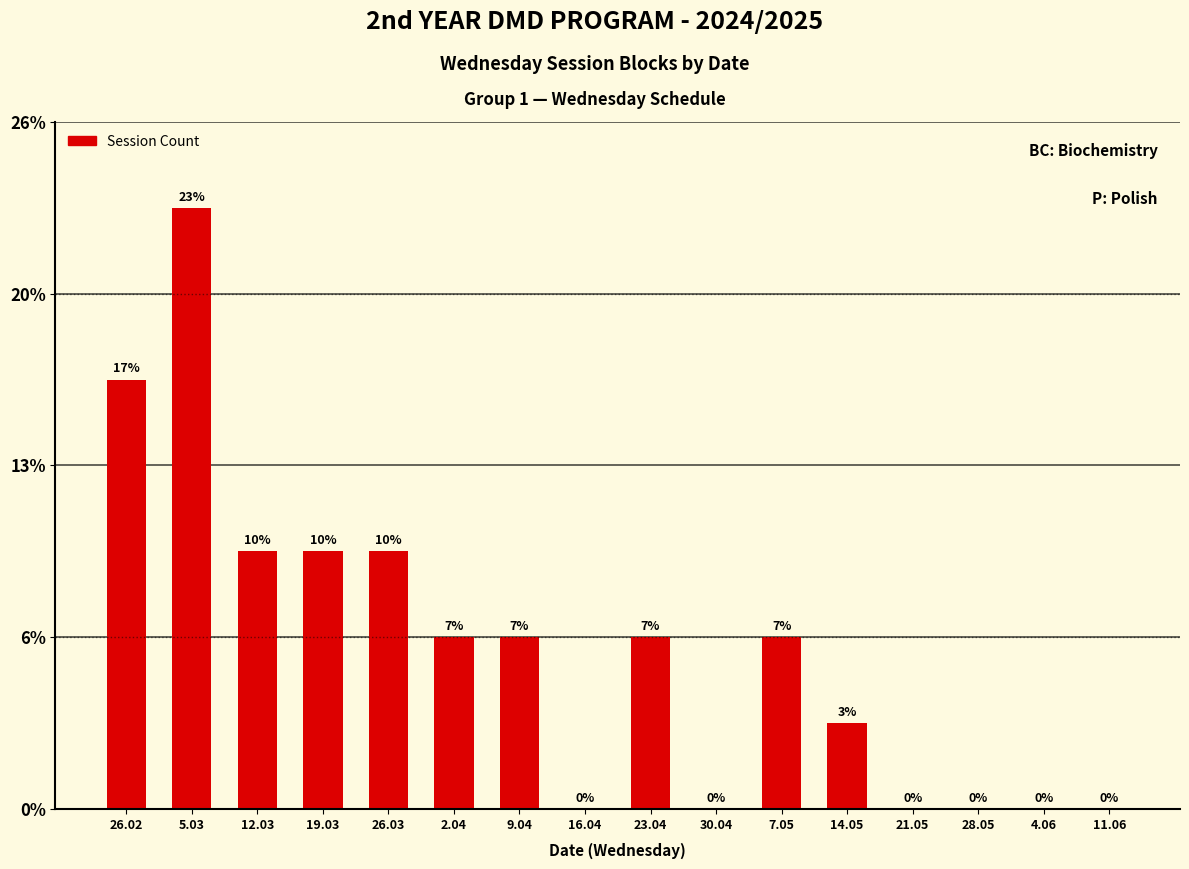

Between 21.05 and 28.05, which is larger?

21.05